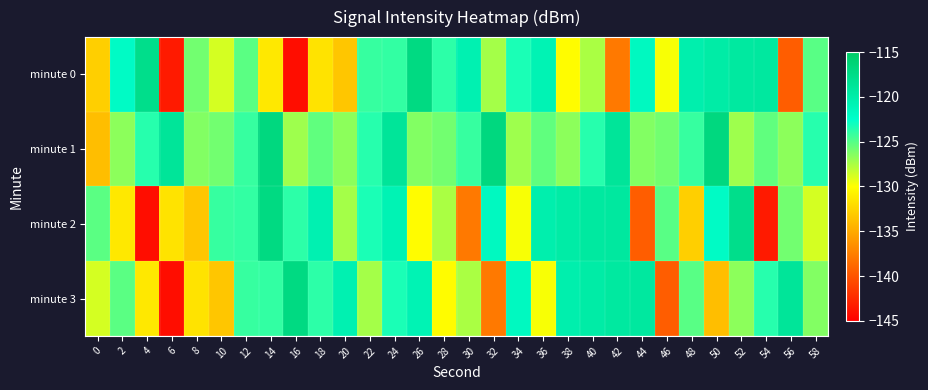

What is the difference between the highest and lowest values at 34?

8.1